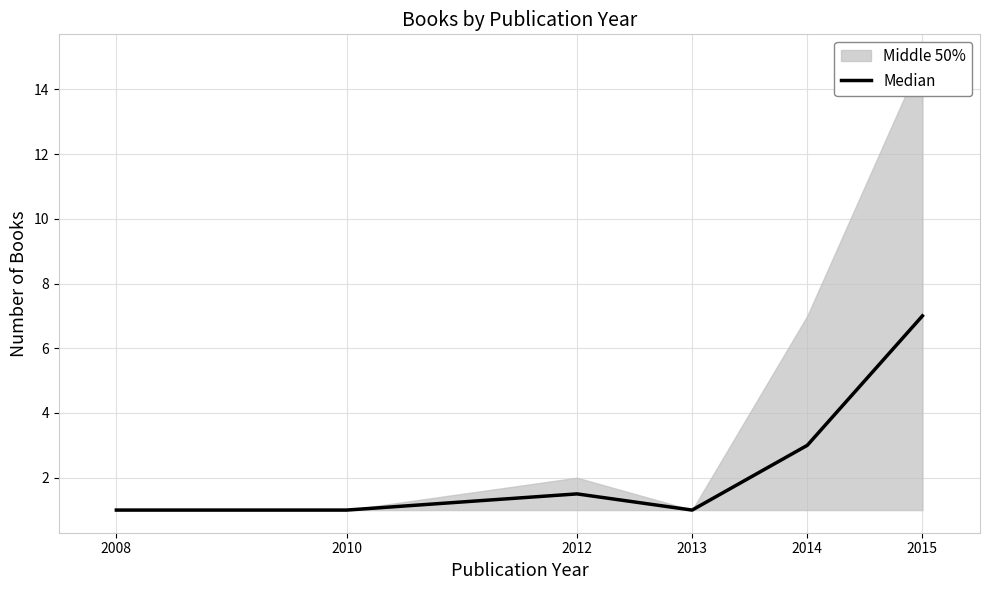

The Median series shows 1.5 at 2012. True or false?

True